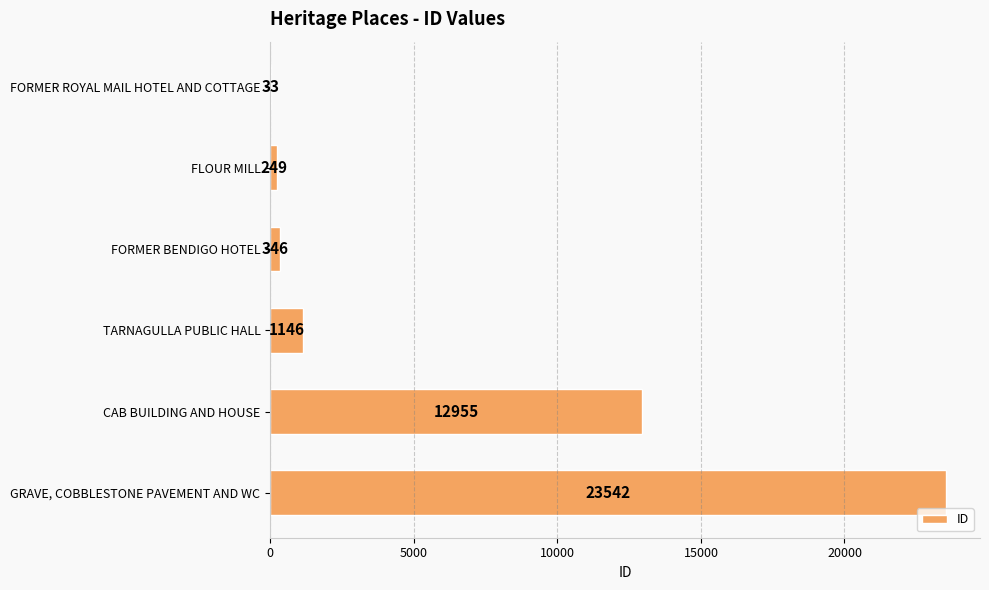

Reading top to bottom, transcribe all the data shown in this chart.

FORMER ROYAL MAIL HOTEL AND COTTAGE=33	FLOUR MILL=249	FORMER BENDIGO HOTEL=346	TARNAGULLA PUBLIC HALL=1146	CAB BUILDING AND HOUSE=12955	GRAVE, COBBLESTONE PAVEMENT AND WC=23542